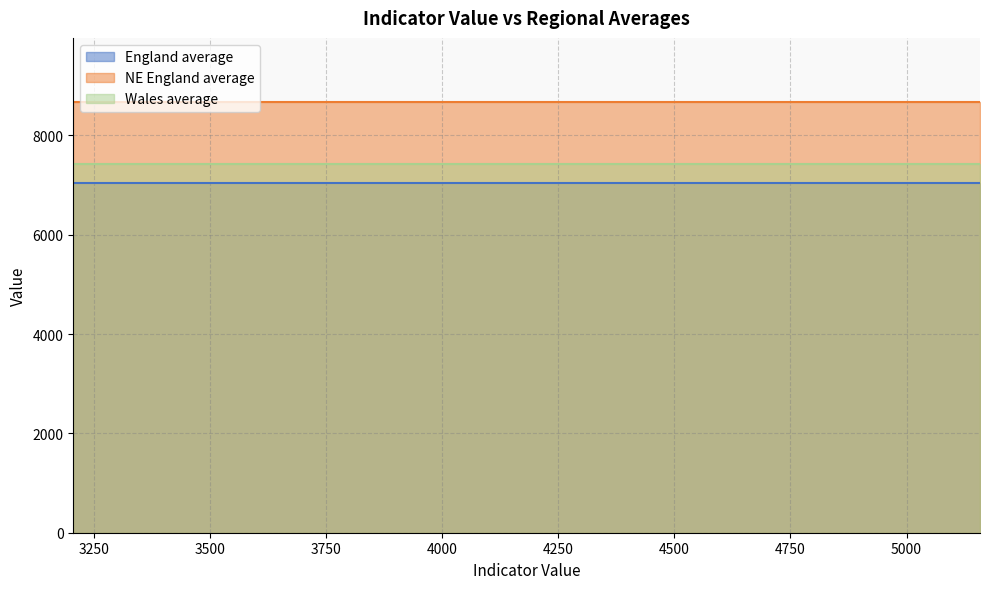

Rank the series at 14 from highest to lowest value.

NE England average, Wales average, England average